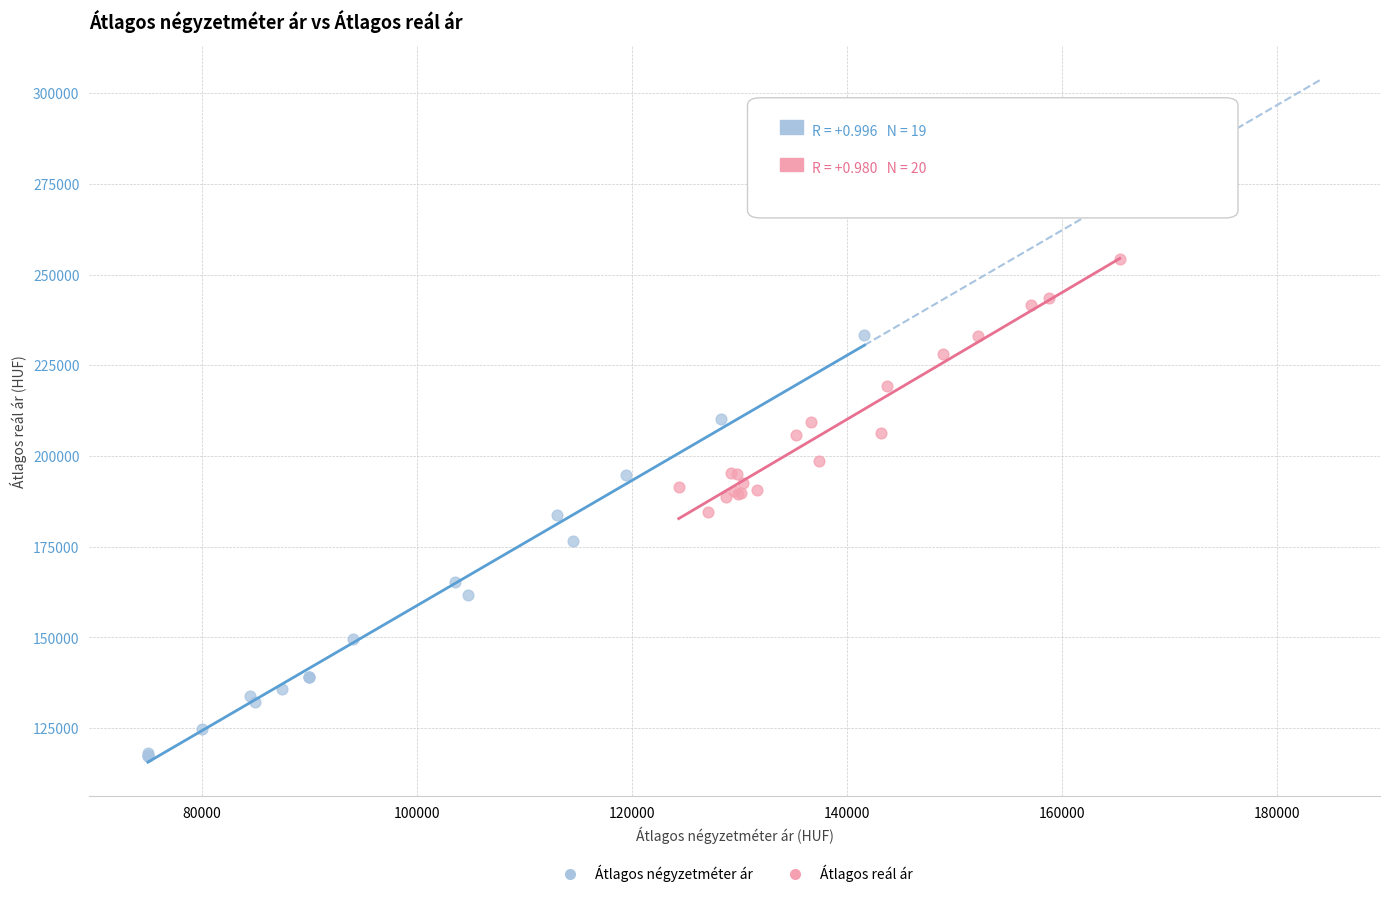

Which series reaches the maximum Y coordinate?

Átlagos reál ár